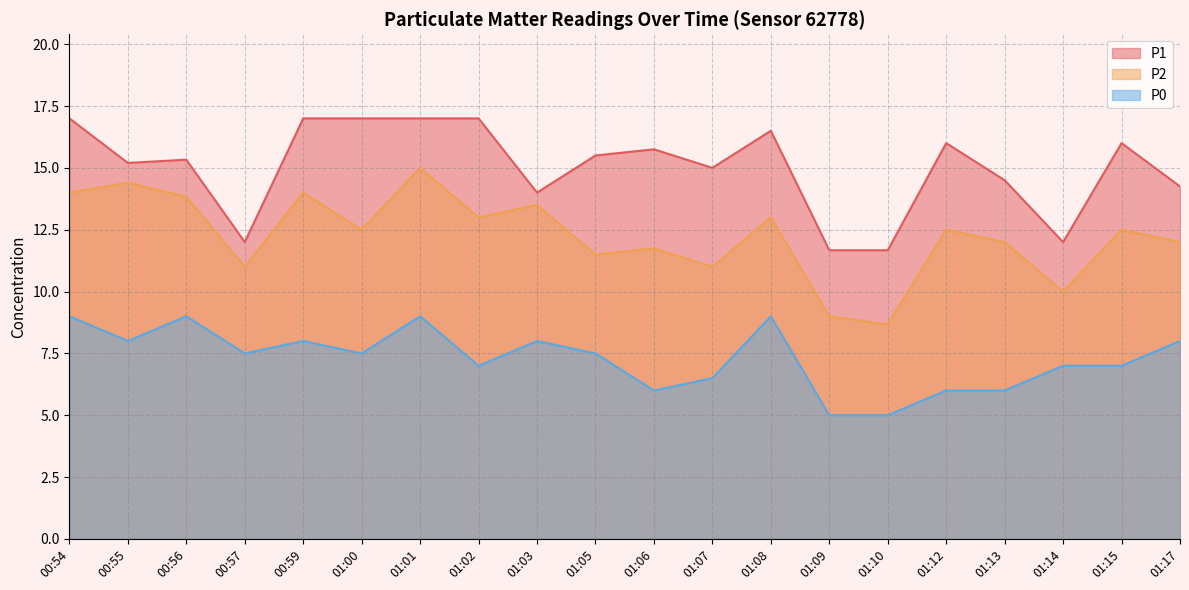

Is it true that P0 equals 7.0 at 01:14?

True